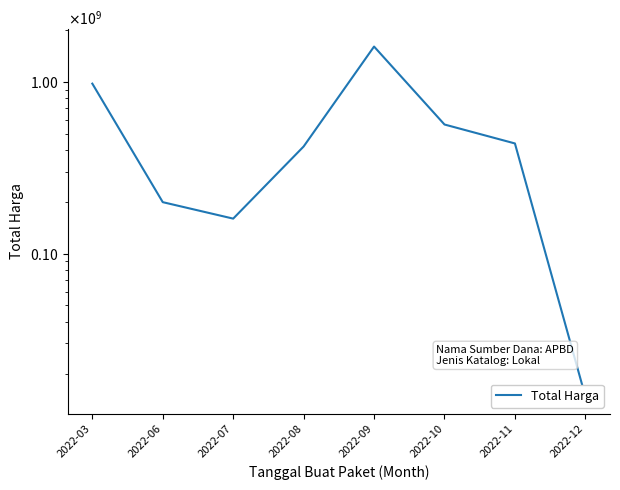

What is the change in value from 2022-06 to 2022-07?

-39450000